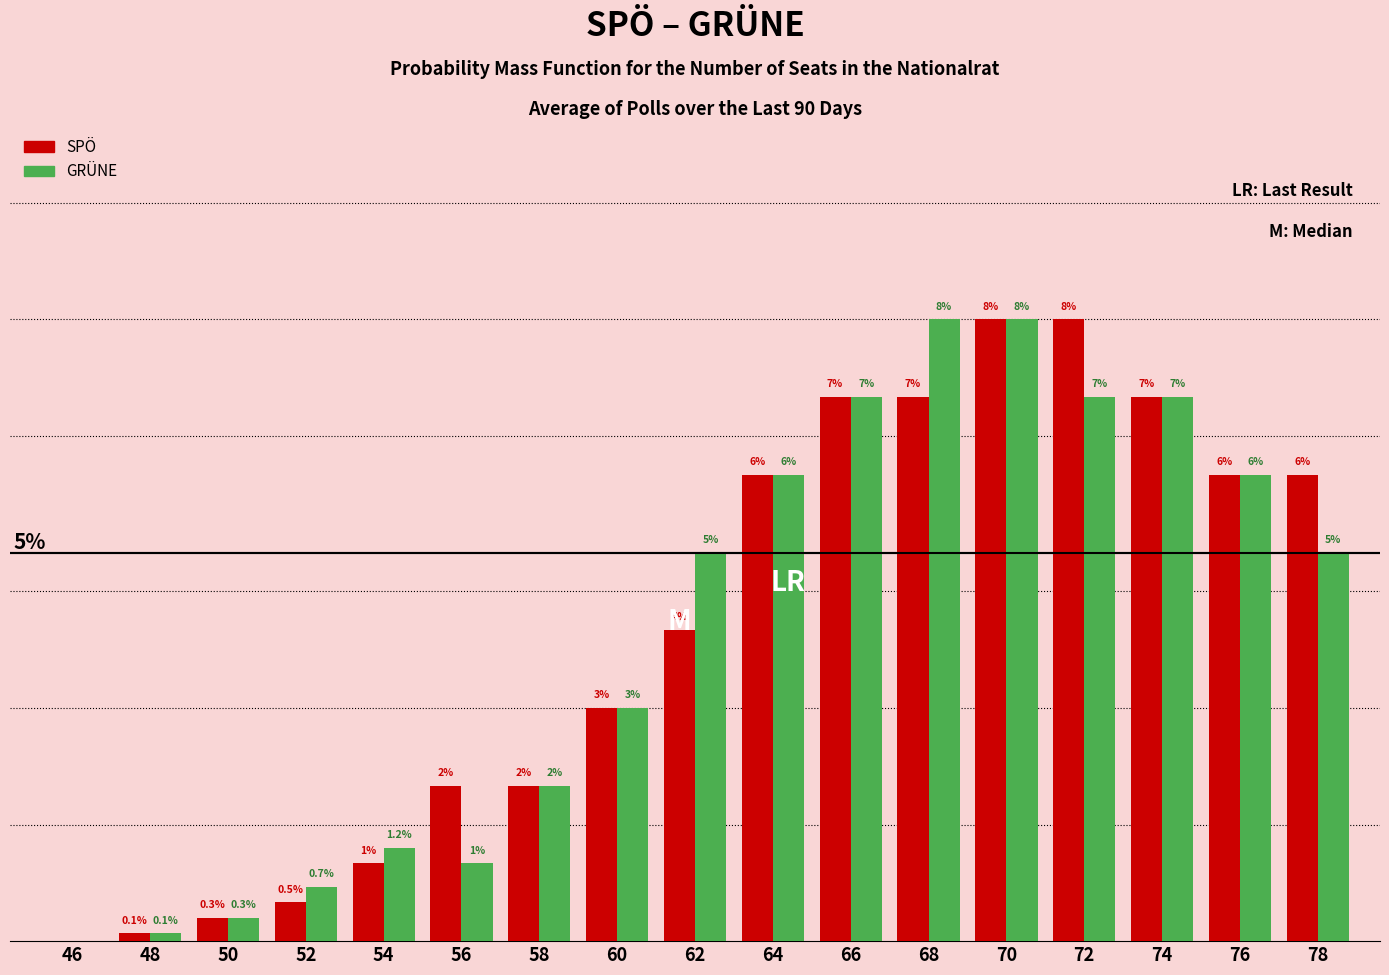

Which series changed the most between 58 and 78?

SPÖ